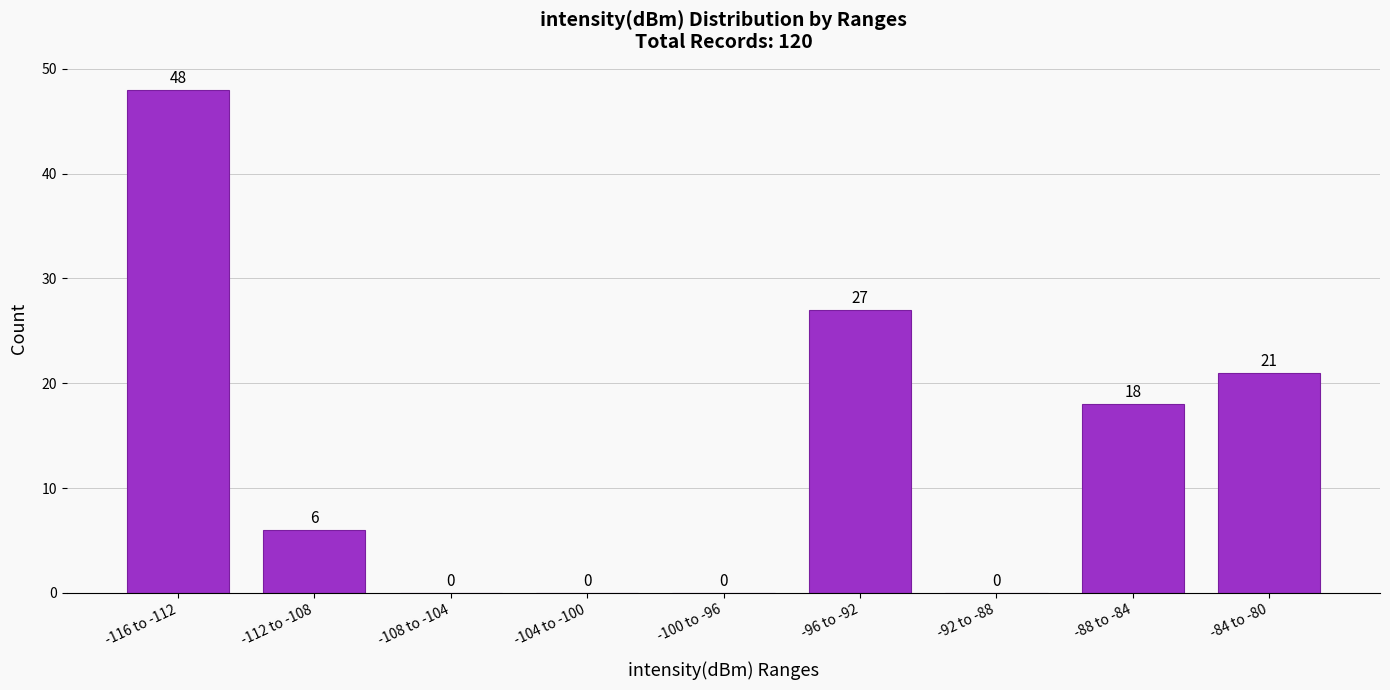

Where does the data first go above 6?

-116 to -112